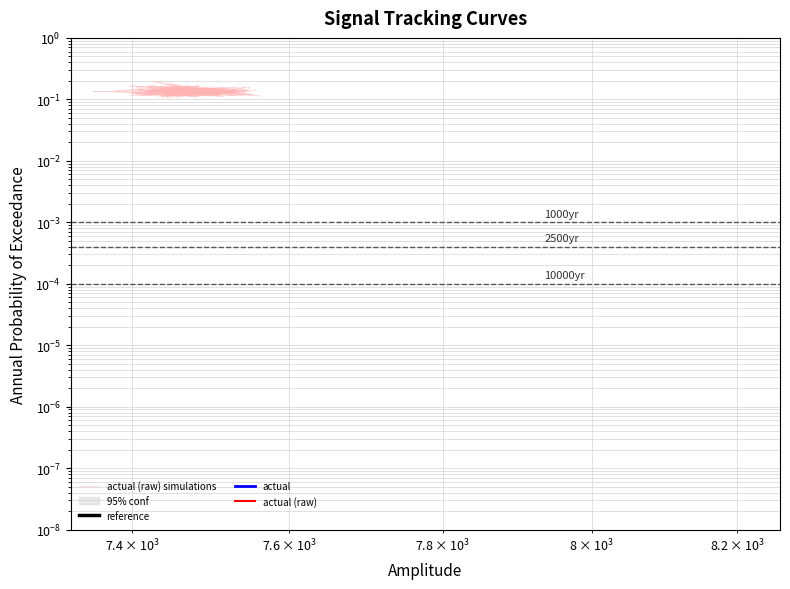

True or false: reference and actual intersect in this chart.

False